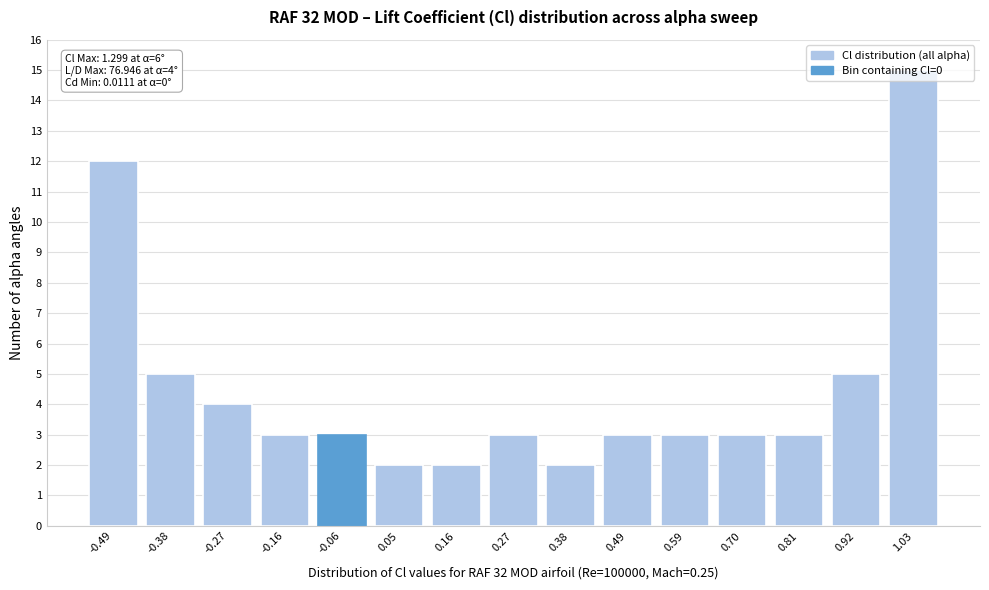

What is the label of the 12th bar from the left?

0.70